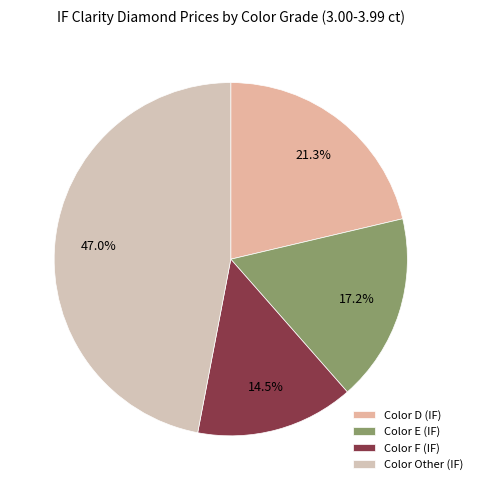

How many slices are in this pie chart?

4